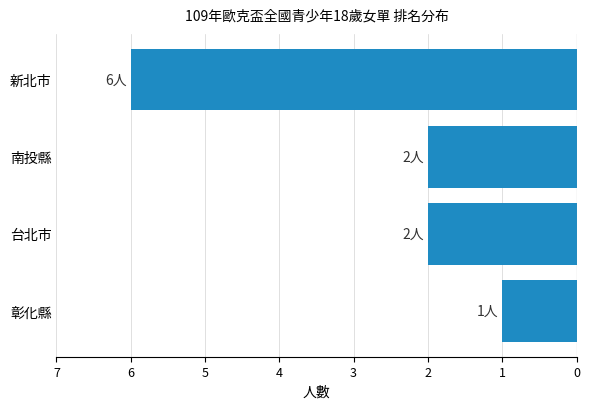

Does the chart contain any negative values?

Yes